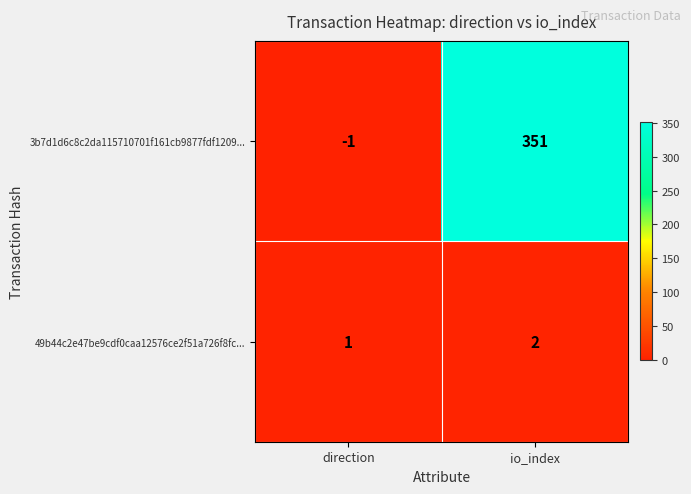

Which series has the largest total across all categories?

3b7d1d6c8c2da115710701f161cb9877fdf1209...